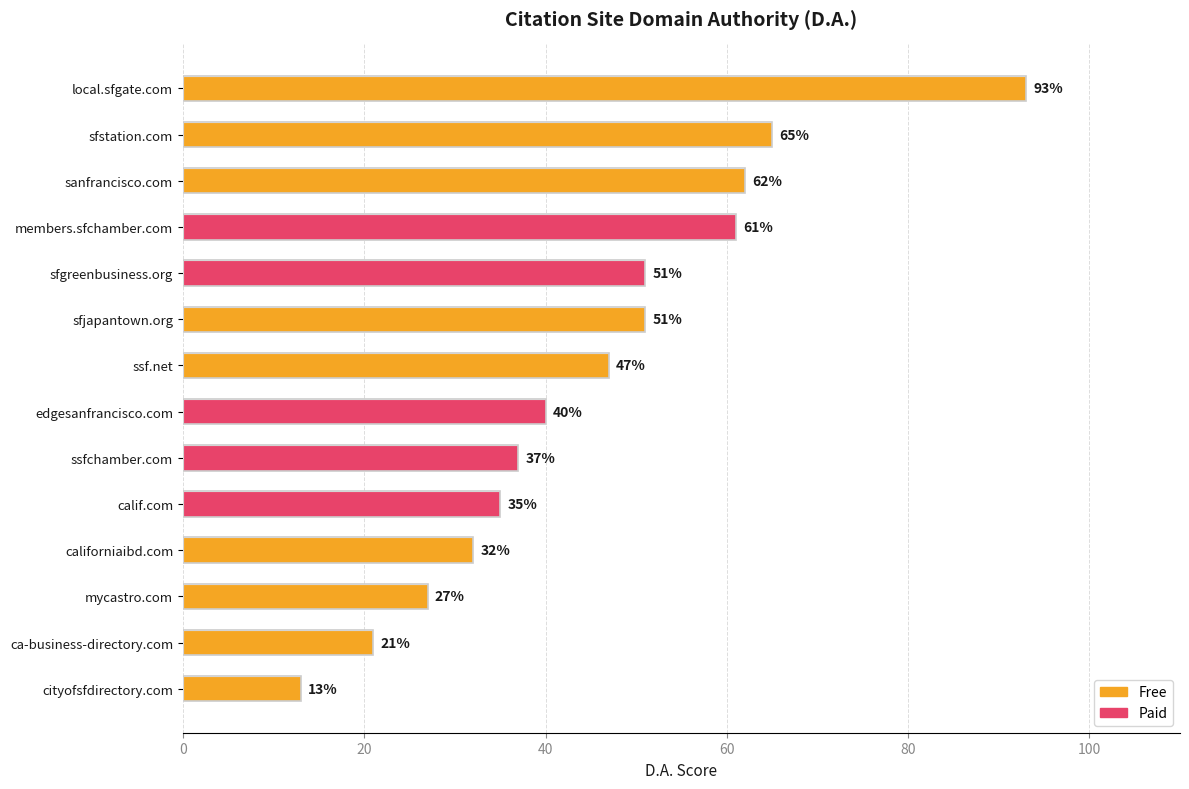

What position from the top is ssf.net?

7